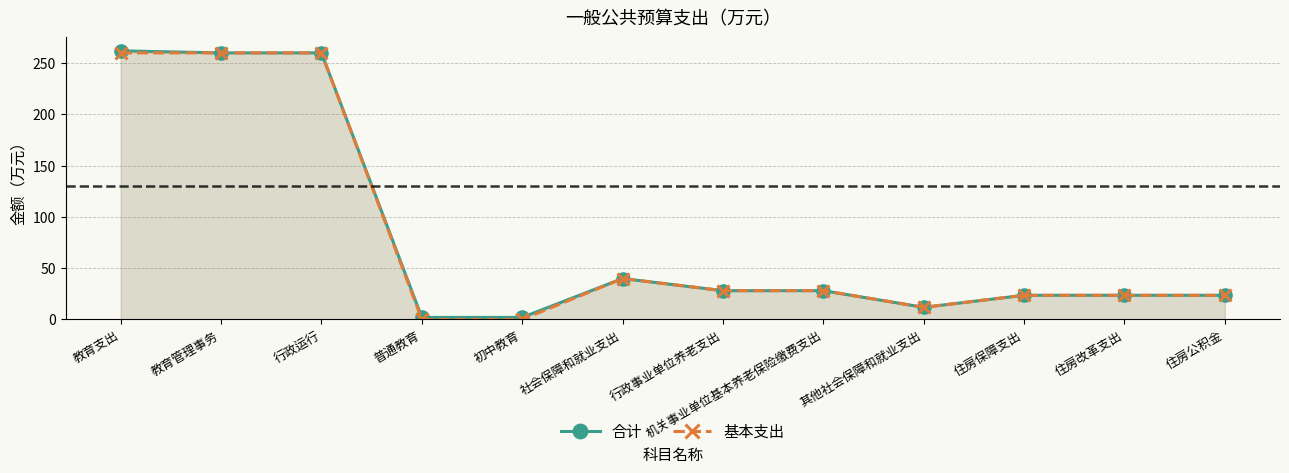

Does the chart display data point markers on the line(s)?

Yes